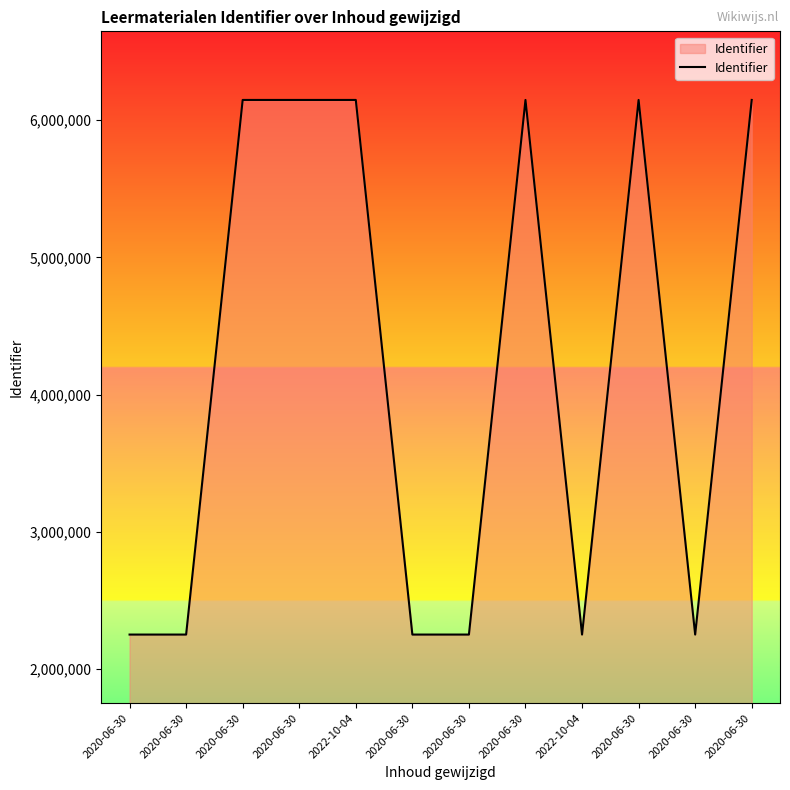

At which category does the data reach its first local peak?

2022-10-04